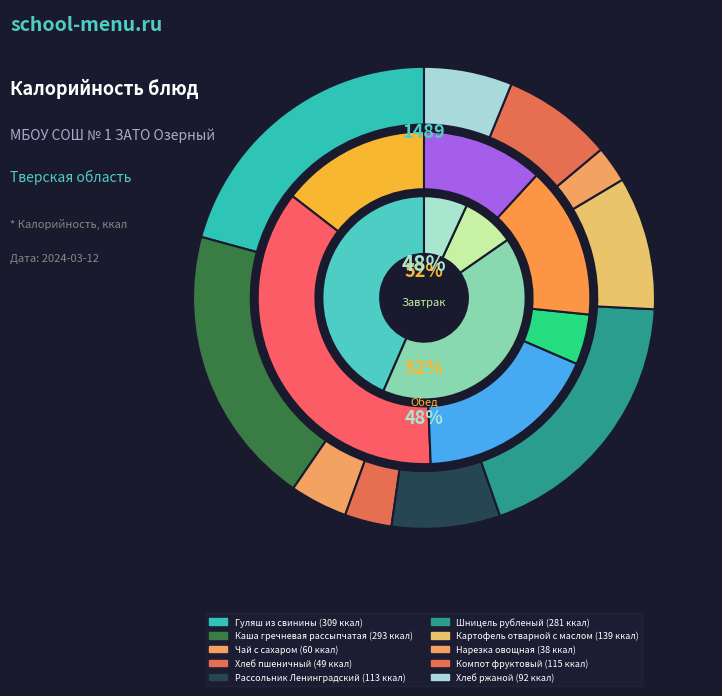

Is it true that Хлеб пшеничный is 1% of the pie?

False